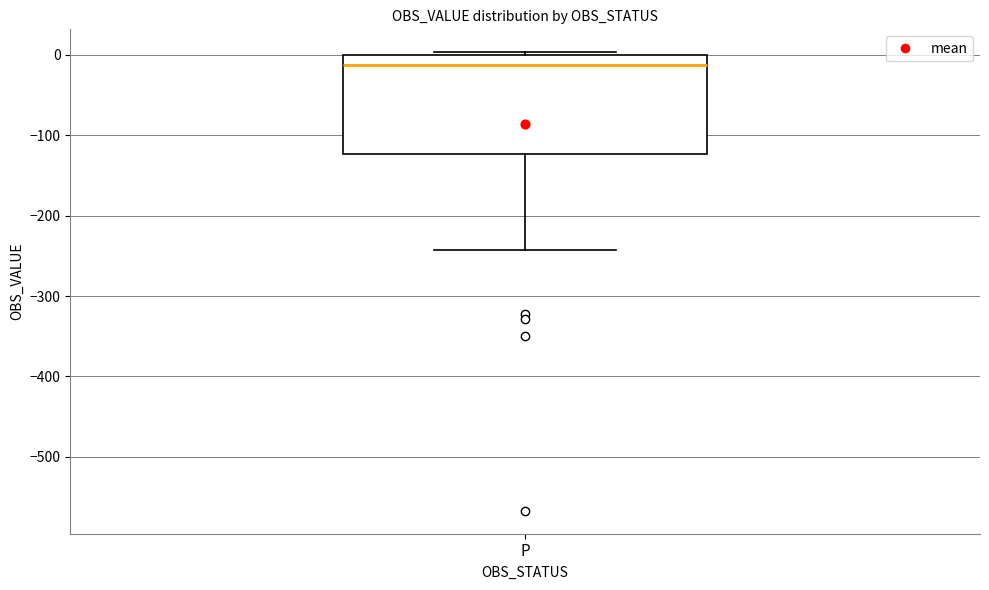

Transcribe this box plot: give where the median line is, the range the box spans, and where the two whiskers end, as read against the y-axis. The values are not printed on the chart, so give them approximately, as read against the axis.

median -10, box -120 to 0, whiskers -240 to 0